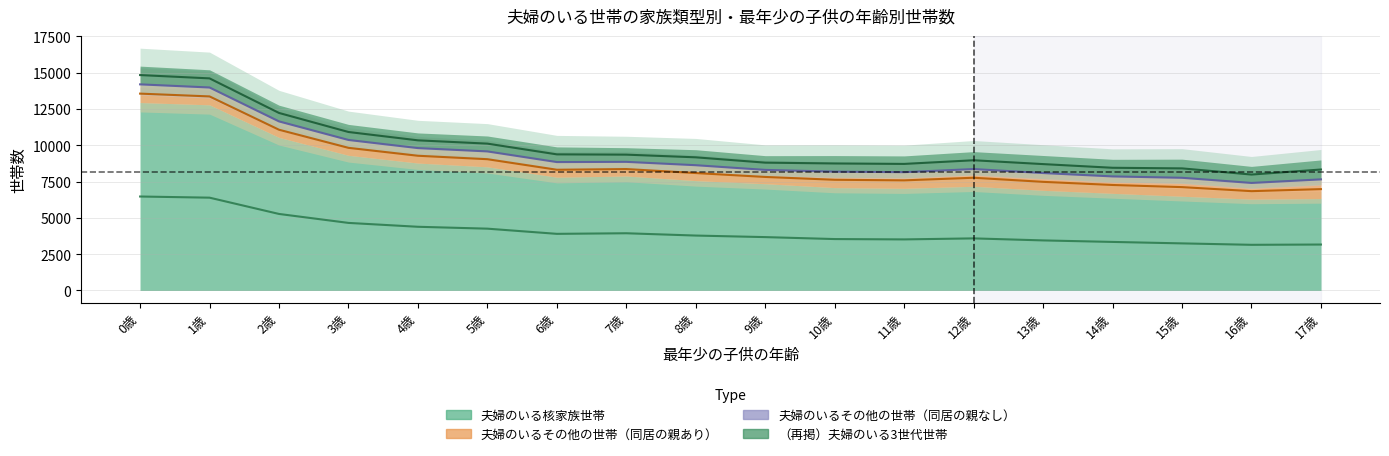

True or false: 夫婦のいるその他の世帯（同居の親あり） and 夫婦のいるその他の世帯（同居の親なし） cross at least once.

False